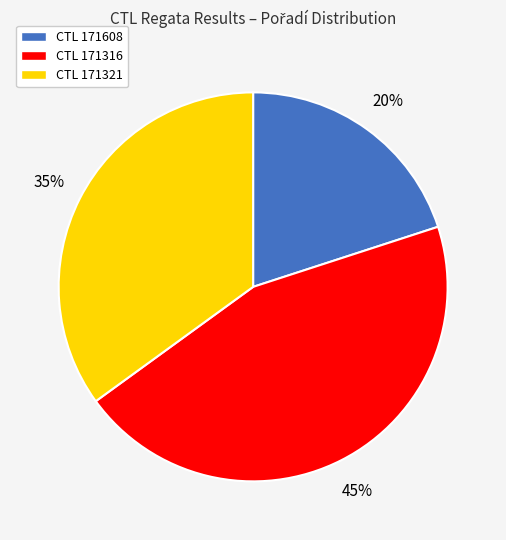

Count the number of slices in the pie.

3